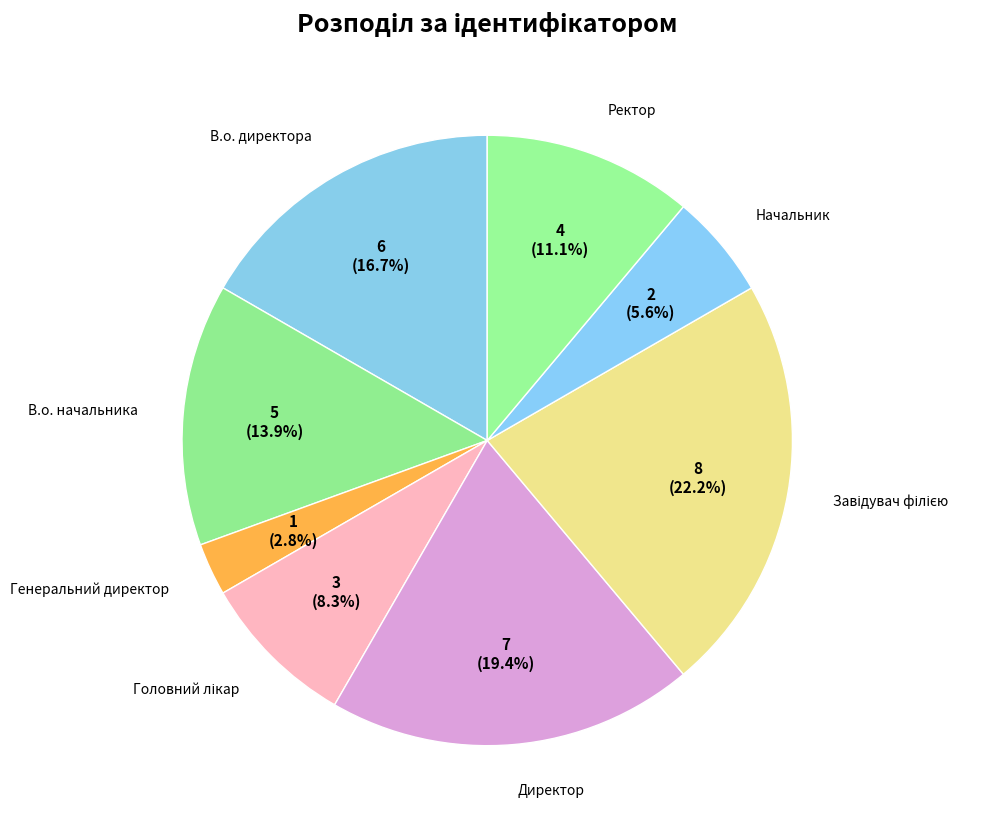

How many segments does this pie chart have?

8